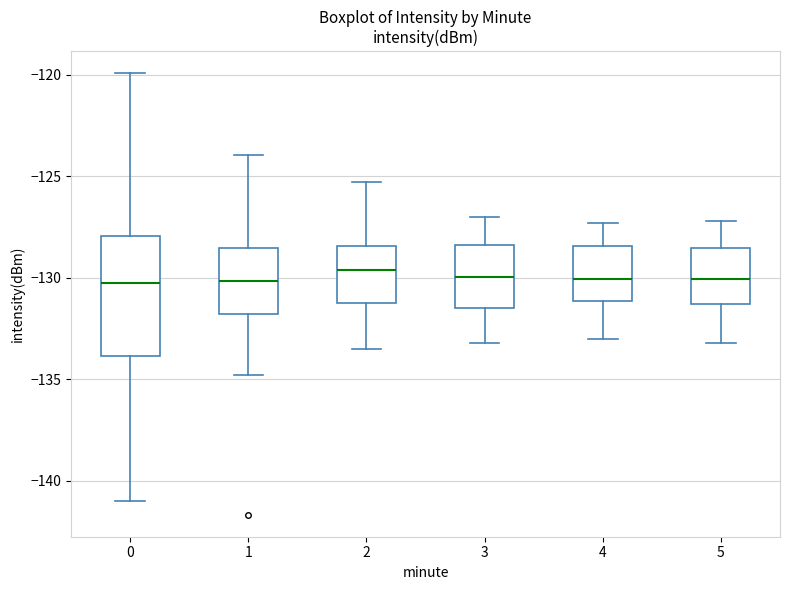

Where does the lower whisker of the box at x = 3 end on the y-axis? The values are not printed on the chart, so give them approximately, as read against the axis.

-133.0